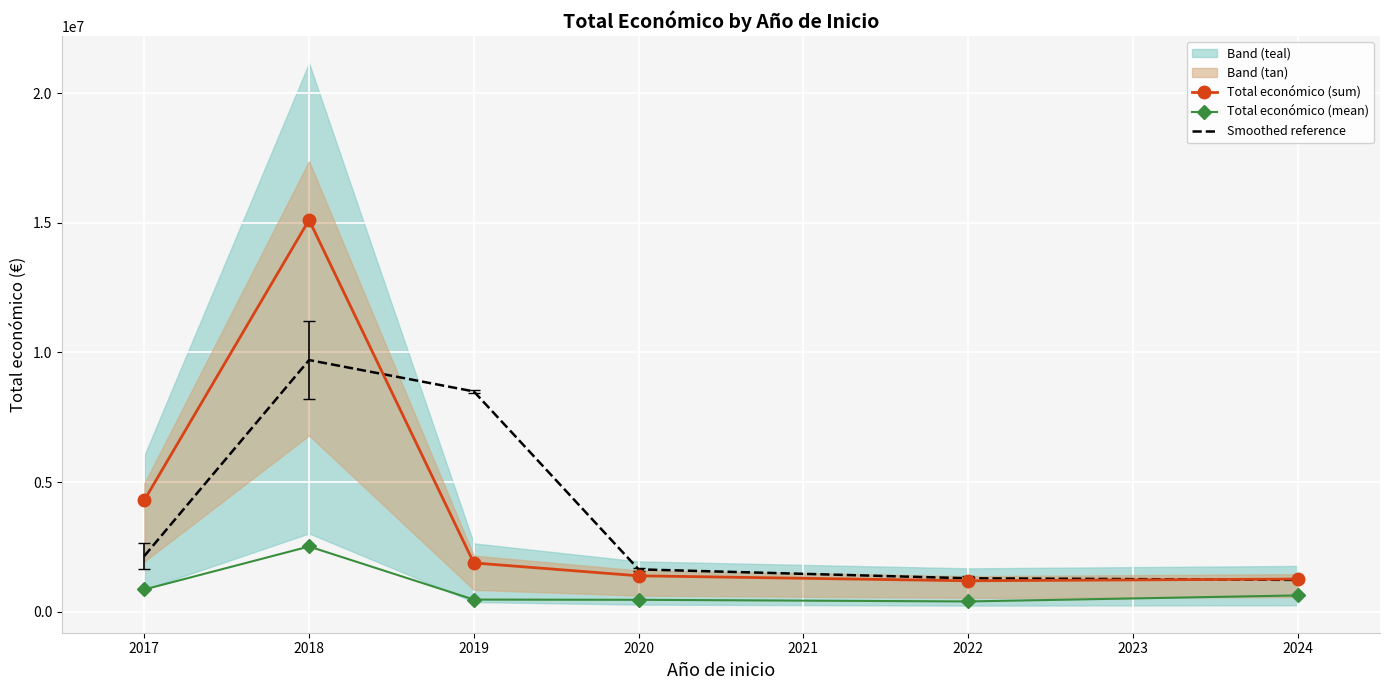

Which series has the largest range (max minus min)?

Total económico (sum)